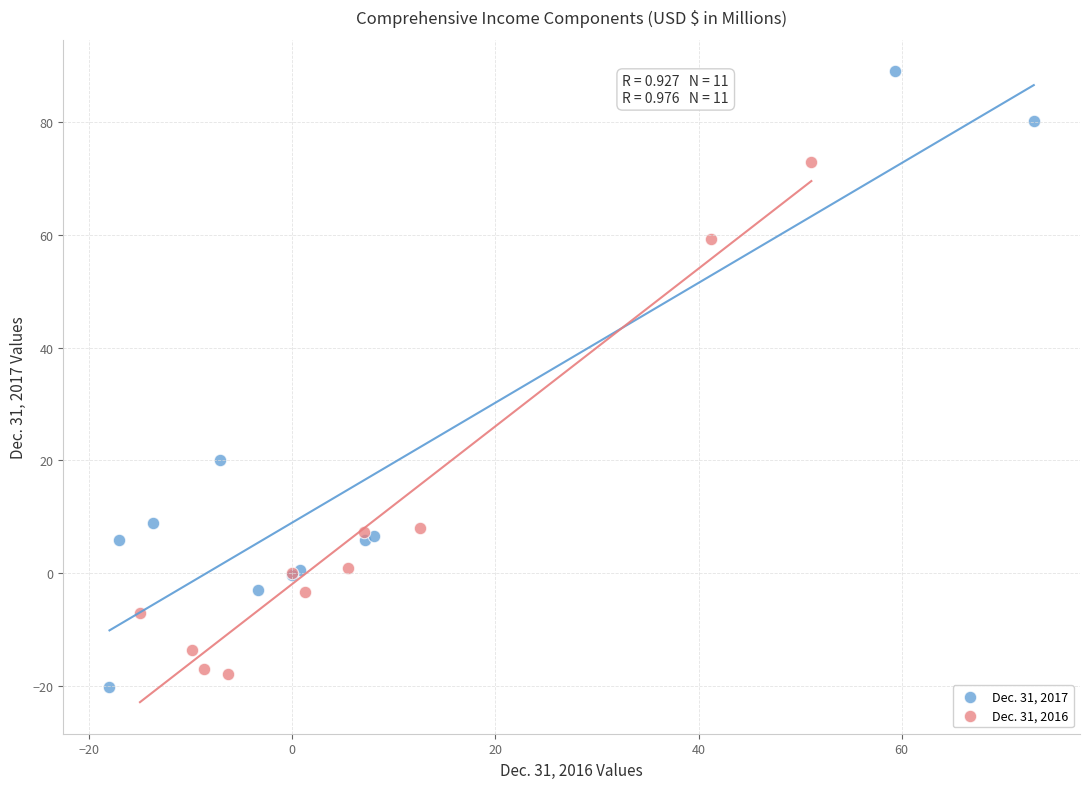

Which series reaches the minimum Y coordinate?

Dec. 31, 2017